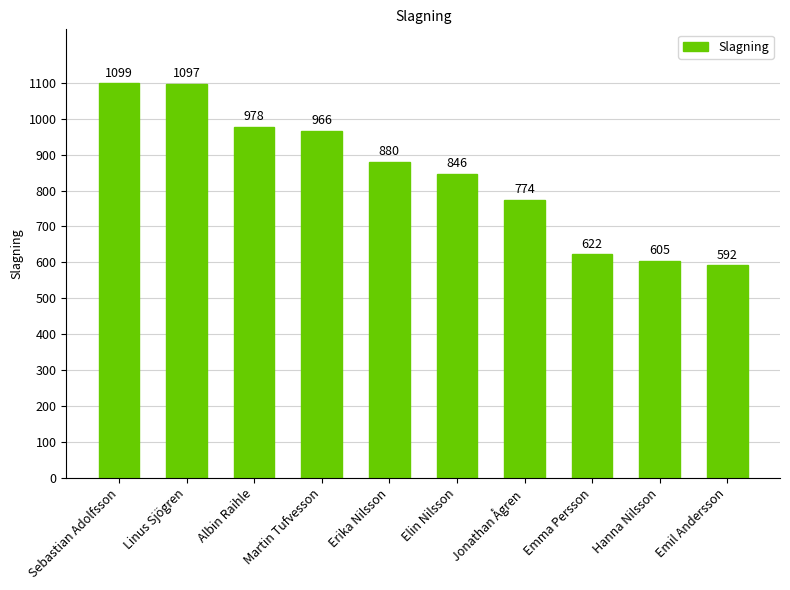

What is the sum of all values?

8459